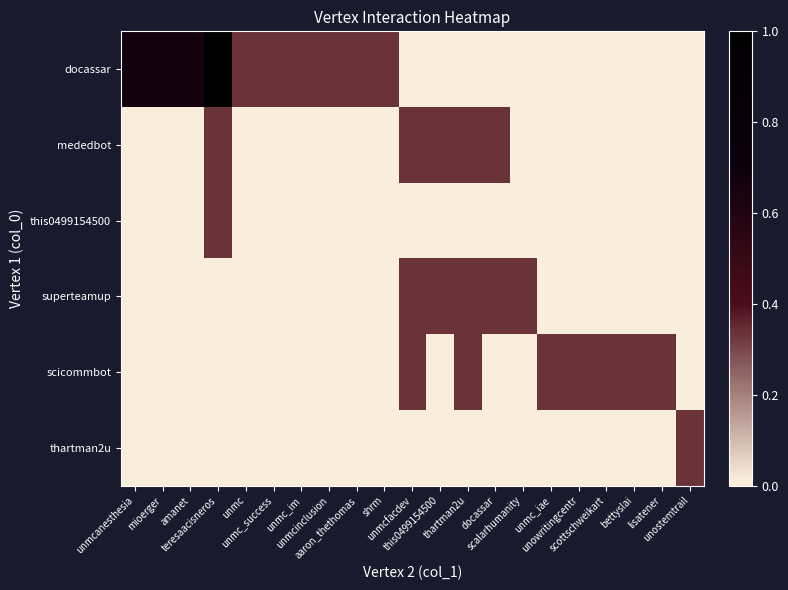

Reading left to right, transcribe all the data shown in this chart.

docassar: unmcanesthesia=0.7	mioerger=0.7	amanet=0.7	teresaacisneros=1.0	unmc=0.3	unmc_success=0.3	unmc_im=0.3	unmcinclusion=0.3	aaron_thethomas=0.3	shrm=0.3	unmcfacdev=0.0	this0499154500=0.0	thartman2u=0.0	docassar=0.0	scalarhumanity=0.0	unmc_iae=0.0	unowritingcentr=0.0	scottschweikart=0.0	bettyslai=0.0	lisatener=0.0	unostemtrail=0.0
mededbot: unmcanesthesia=0.0	mioerger=0.0	amanet=0.0	teresaacisneros=0.3	unmc=0.0	unmc_success=0.0	unmc_im=0.0	unmcinclusion=0.0	aaron_thethomas=0.0	shrm=0.0	unmcfacdev=0.3	this0499154500=0.3	thartman2u=0.3	docassar=0.3	scalarhumanity=0.0	unmc_iae=0.0	unowritingcentr=0.0	scottschweikart=0.0	bettyslai=0.0	lisatener=0.0	unostemtrail=0.0
this0499154500: unmcanesthesia=0.0	mioerger=0.0	amanet=0.0	teresaacisneros=0.3	unmc=0.0	unmc_success=0.0	unmc_im=0.0	unmcinclusion=0.0	aaron_thethomas=0.0	shrm=0.0	unmcfacdev=0.0	this0499154500=0.0	thartman2u=0.0	docassar=0.0	scalarhumanity=0.0	unmc_iae=0.0	unowritingcentr=0.0	scottschweikart=0.0	bettyslai=0.0	lisatener=0.0	unostemtrail=0.0
superteamup: unmcanesthesia=0.0	mioerger=0.0	amanet=0.0	teresaacisneros=0.0	unmc=0.0	unmc_success=0.0	unmc_im=0.0	unmcinclusion=0.0	aaron_thethomas=0.0	shrm=0.0	unmcfacdev=0.3	this0499154500=0.3	thartman2u=0.3	docassar=0.3	scalarhumanity=0.3	unmc_iae=0.0	unowritingcentr=0.0	scottschweikart=0.0	bettyslai=0.0	lisatener=0.0	unostemtrail=0.0
scicommbot: unmcanesthesia=0.0	mioerger=0.0	amanet=0.0	teresaacisneros=0.0	unmc=0.0	unmc_success=0.0	unmc_im=0.0	unmcinclusion=0.0	aaron_thethomas=0.0	shrm=0.0	unmcfacdev=0.3	this0499154500=0.0	thartman2u=0.3	docassar=0.0	scalarhumanity=0.0	unmc_iae=0.3	unowritingcentr=0.3	scottschweikart=0.3	bettyslai=0.3	lisatener=0.3	unostemtrail=0.0
thartman2u: unmcanesthesia=0.0	mioerger=0.0	amanet=0.0	teresaacisneros=0.0	unmc=0.0	unmc_success=0.0	unmc_im=0.0	unmcinclusion=0.0	aaron_thethomas=0.0	shrm=0.0	unmcfacdev=0.0	this0499154500=0.0	thartman2u=0.0	docassar=0.0	scalarhumanity=0.0	unmc_iae=0.0	unowritingcentr=0.0	scottschweikart=0.0	bettyslai=0.0	lisatener=0.0	unostemtrail=0.3